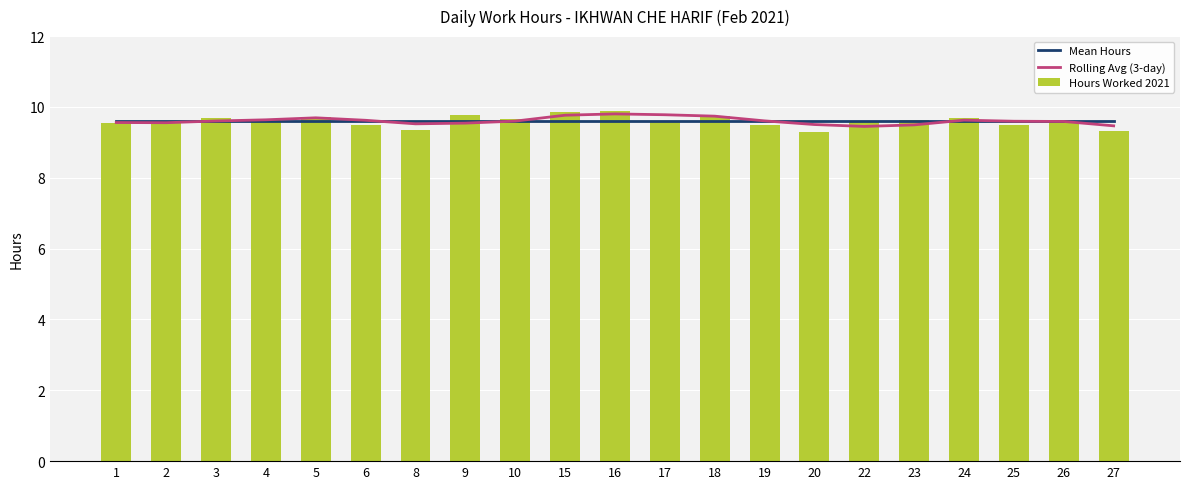

What is the difference between the Hours Worked 2021 values at 5 and 2?

0.2